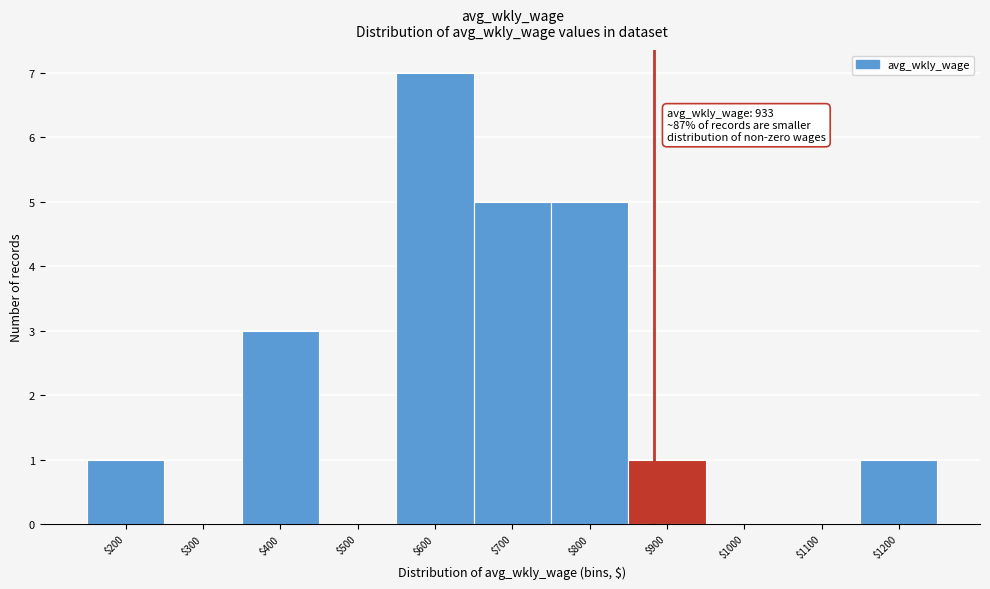

Read the value at $700.

5